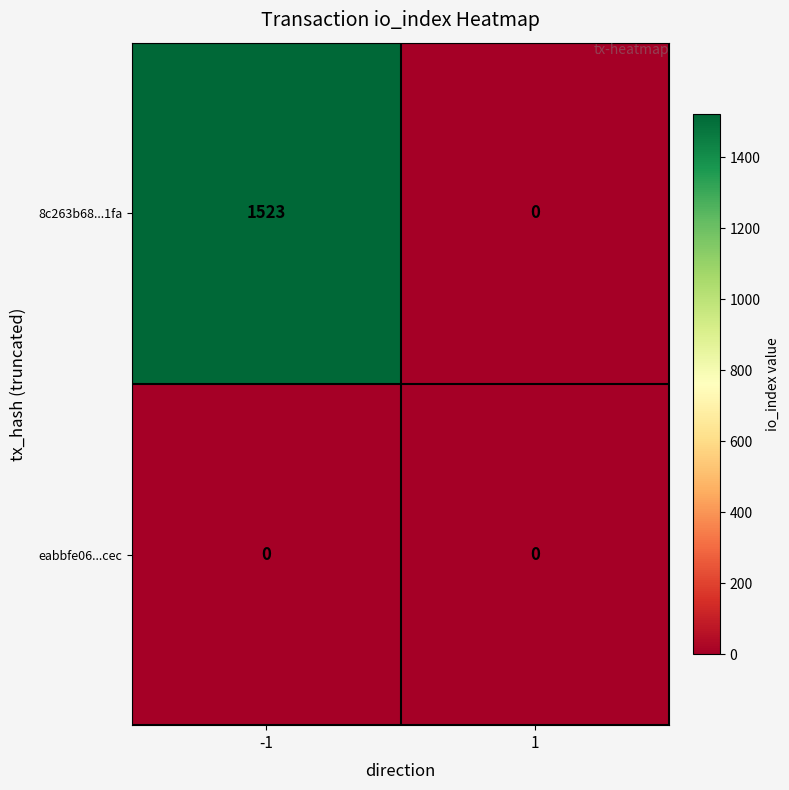

Rank the series by their maximum value, from highest to lowest.

8c263b68...1fa, eabbfe06...cec